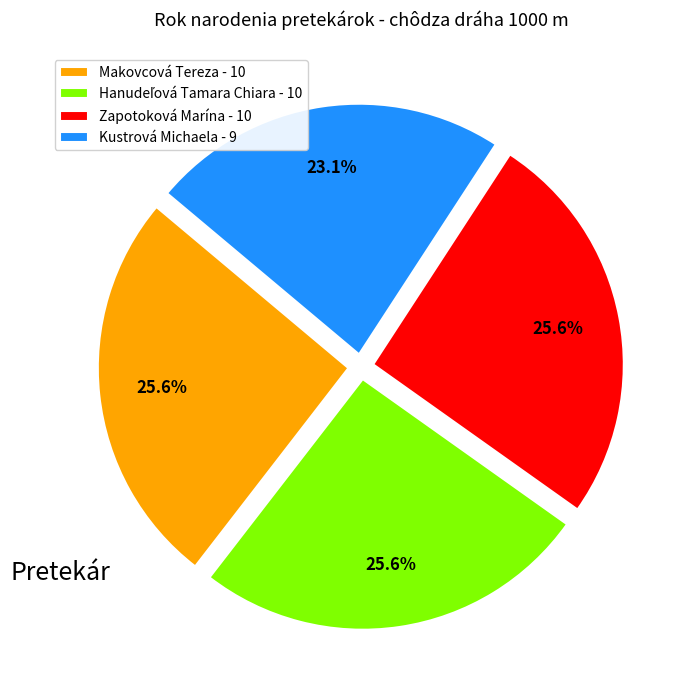

What is the ratio of the value at Kustrová Michaela - 9 to the value at Zapotoková Marína - 10?

0.9